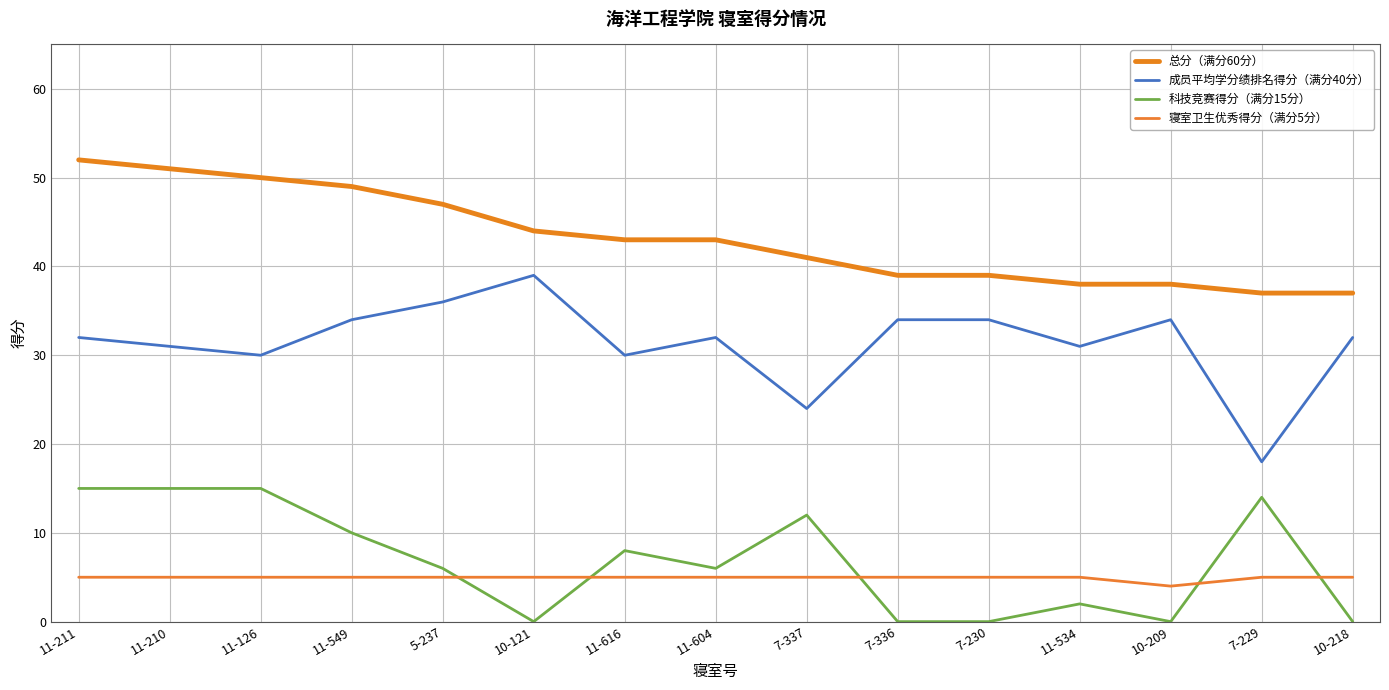

What is the difference between the second highest and minimum values in the 寝室卫生优秀得分（满分5分） series?

1